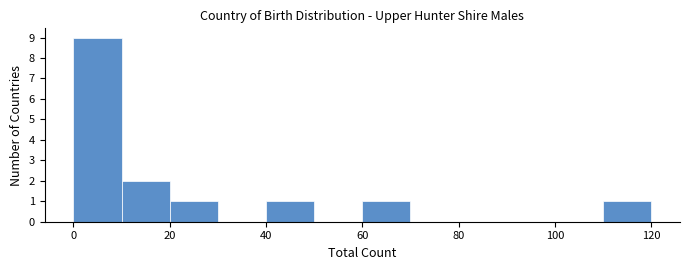

Reading left to right, transcribe this chart: for each bar, give the range it covers on the x-axis and its height. The values are not printed on the chart, so give them approximately, as read against the axis.

0 to 10: 9
10 to 20: 2
20 to 30: 1
30 to 40: 0
40 to 50: 1
50 to 60: 0
60 to 70: 1
70 to 80: 0
80 to 90: 0
90 to 100: 0
100 to 110: 0
110 to 120: 1